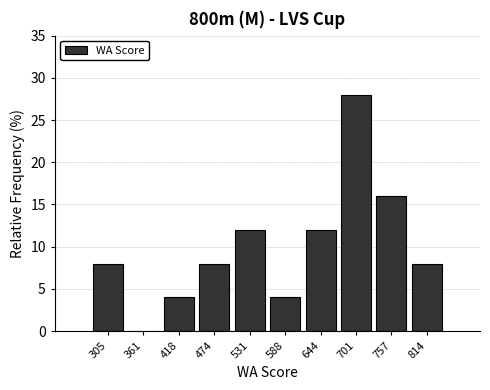

Reading left to right, transcribe all the data shown in this chart.

305=8.0	361=0.0	418=4.0	474=8.0	531=12.0	588=4.0	644=12.0	701=28.0	757=16.0	814=8.0